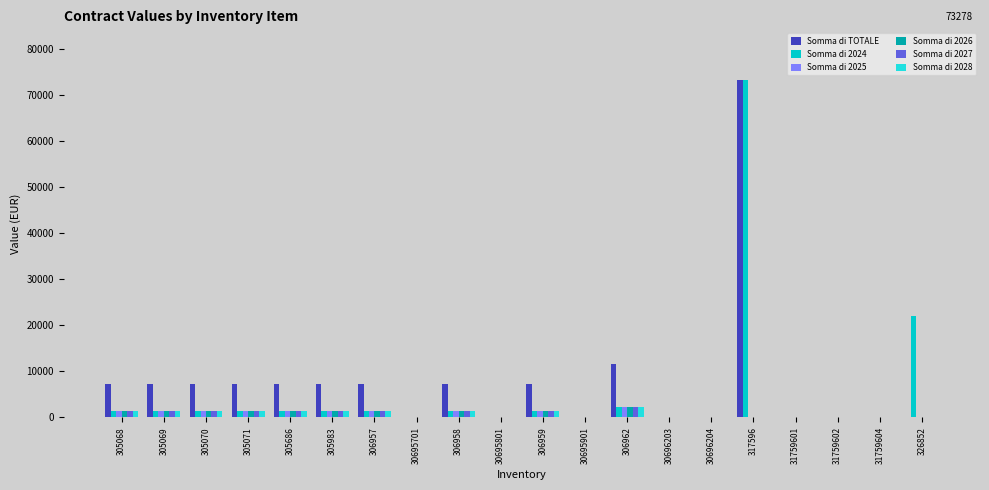

Which series changed the most between 30695701 and 306959?

Somma di TOTALE